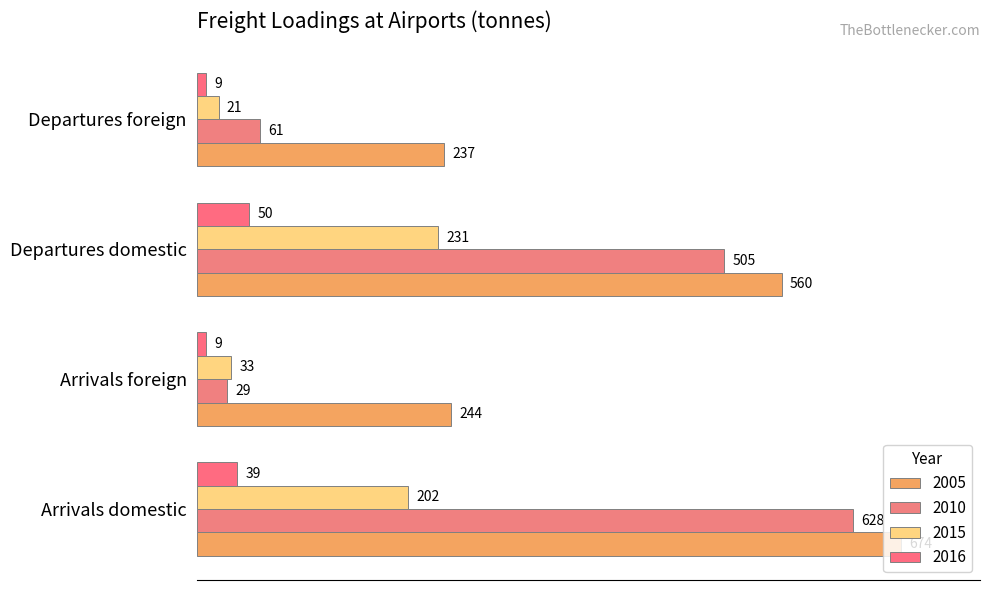

What is the highest value of the 2016 series?

50